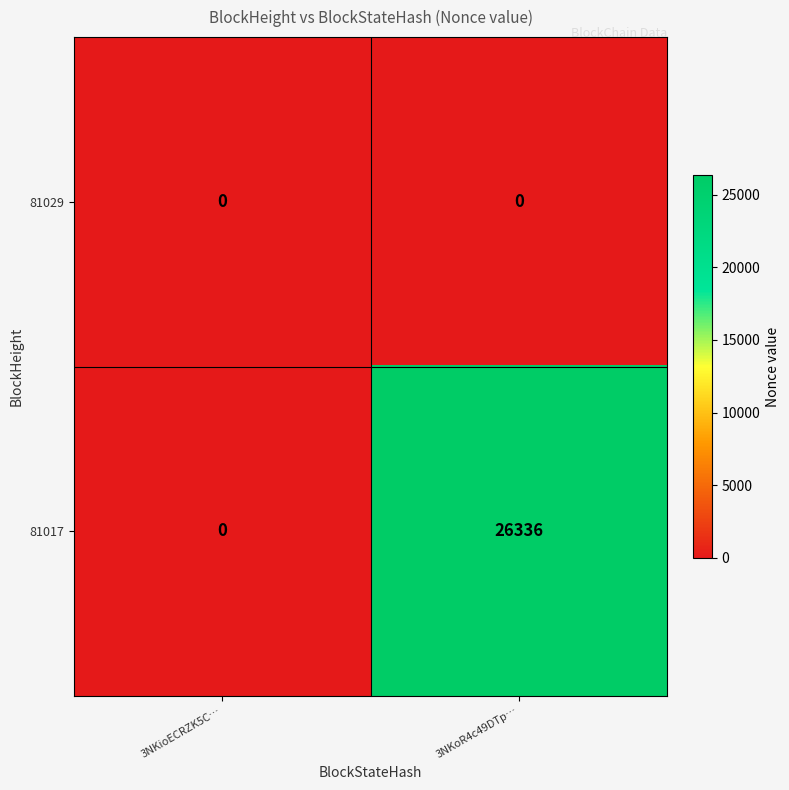

Between 3NKioECRZK5C… and 3NKoR4c49DTp…, which series saw the biggest shift?

81017